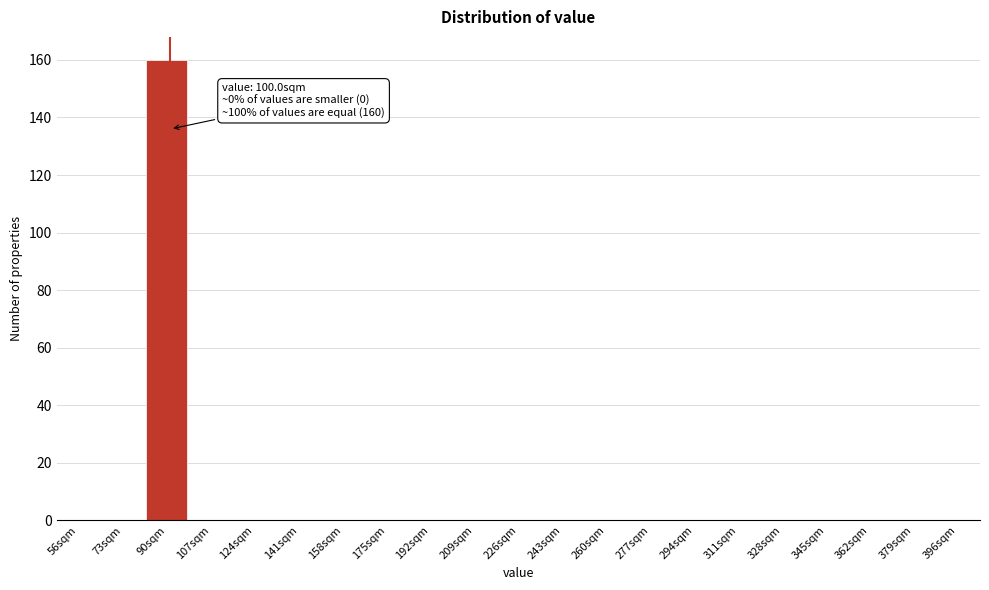

Reading left to right, list all the values displayed in this chart.

56sqm=0	73sqm=0	90sqm=160	107sqm=0	124sqm=0	141sqm=0	158sqm=0	175sqm=0	192sqm=0	209sqm=0	226sqm=0	243sqm=0	260sqm=0	277sqm=0	294sqm=0	311sqm=0	328sqm=0	345sqm=0	362sqm=0	379sqm=0	396sqm=0